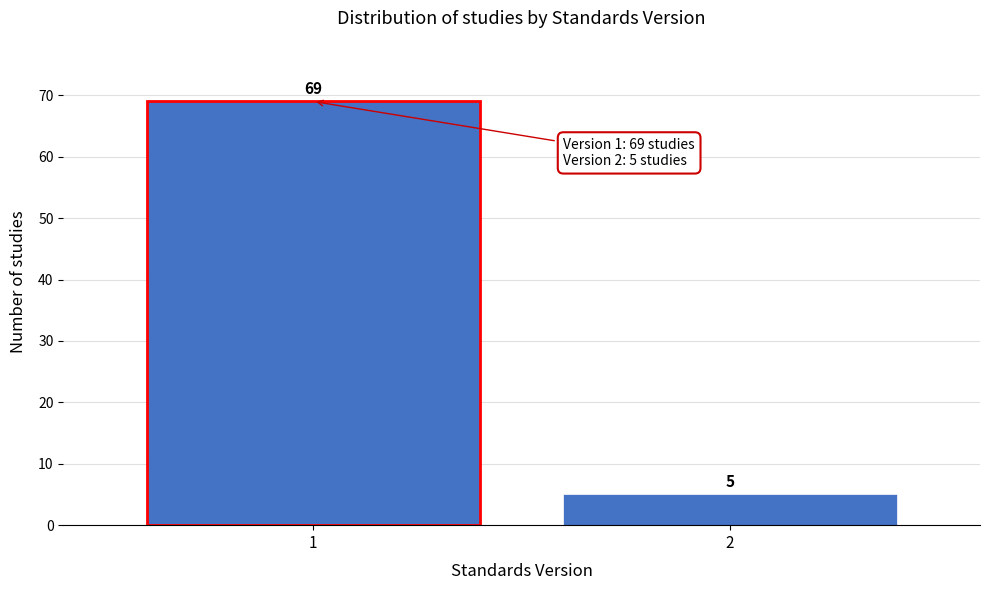

Reading left to right, what are all the values shown in this chart?

1=69	2=5